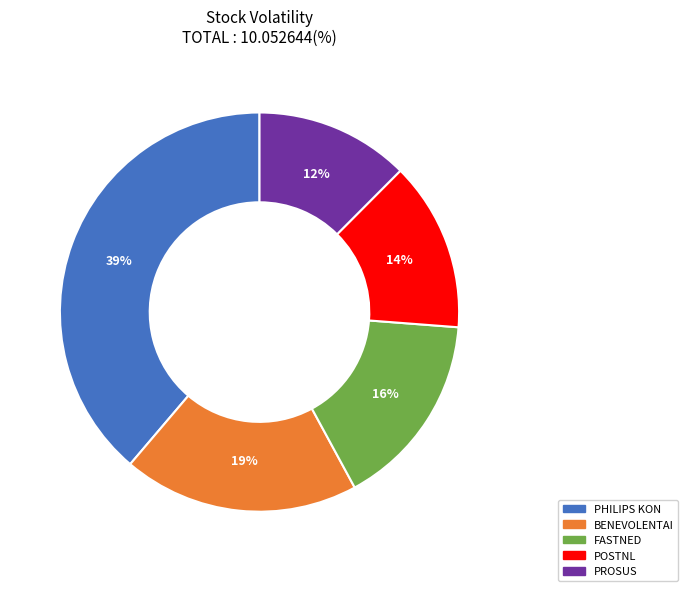

To the nearest percent, what is the average slice percentage?

20%